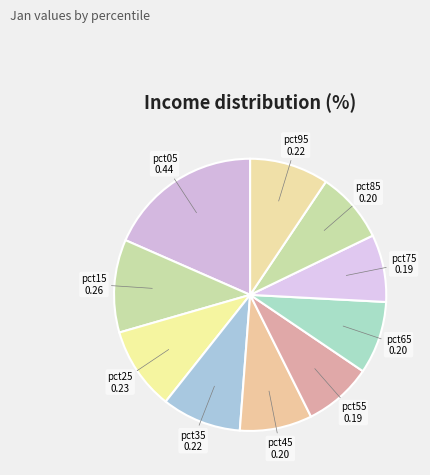

Which category has the biggest portion of the pie?

pct05